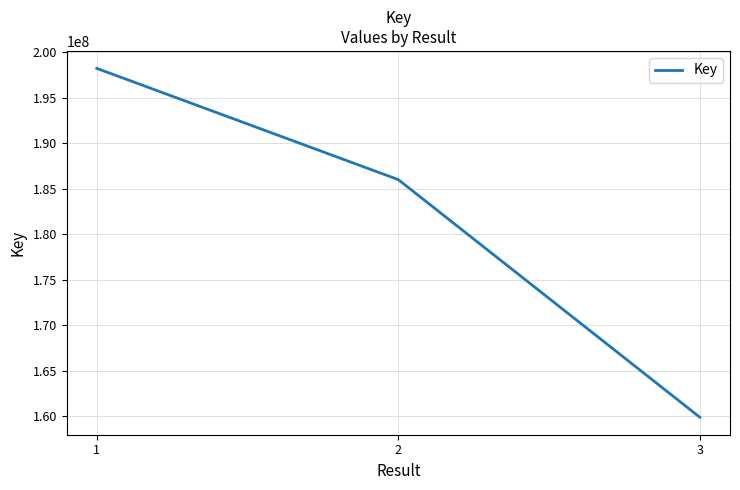

Approximately how many times larger is the value at 2 compared to 3?

1.2